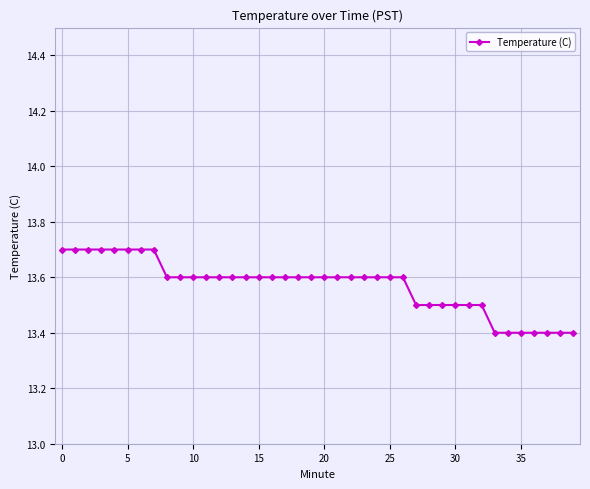

How many values are between 13 and 14?

40